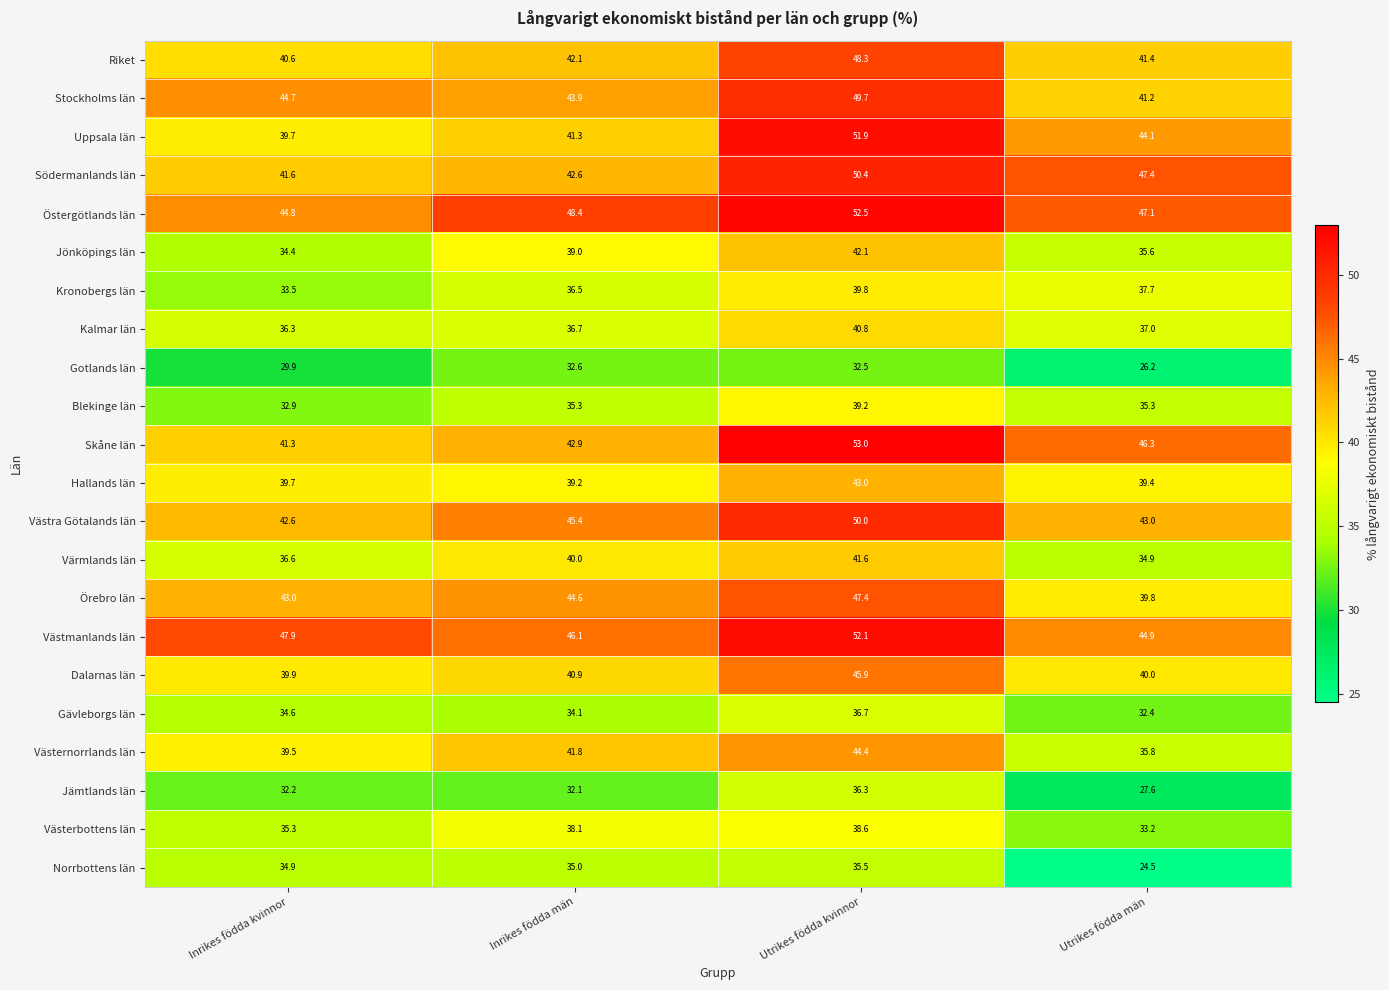

The Västerbottens län series shows 45.7 at Utrikes födda män. True or false?

False